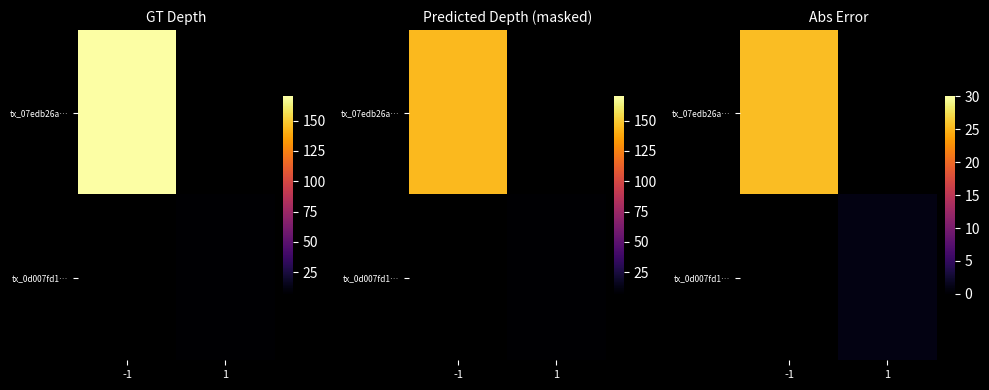

How many distinct data groups are displayed?

2